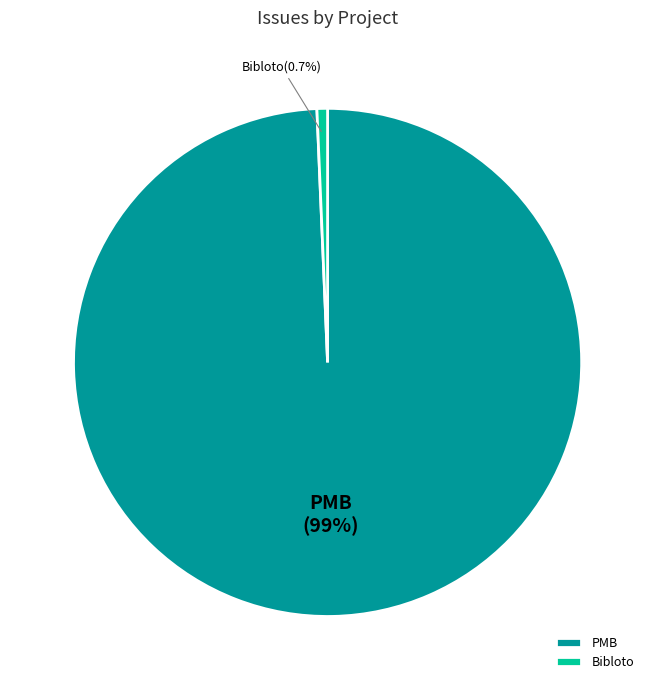

Which has a higher value, Bibloto or PMB?

PMB